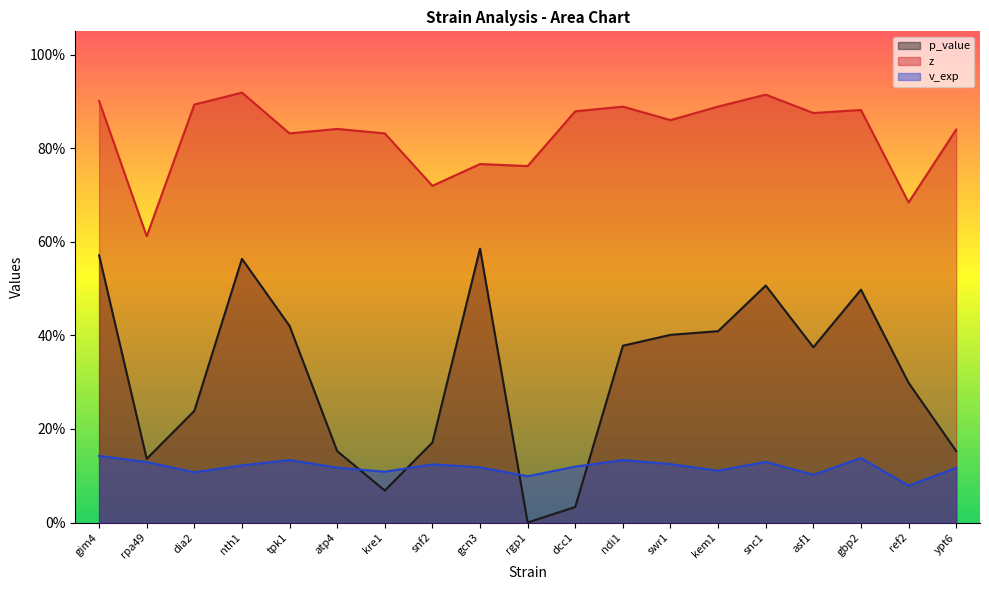

What value does the v_exp series have at swr1?

0.1